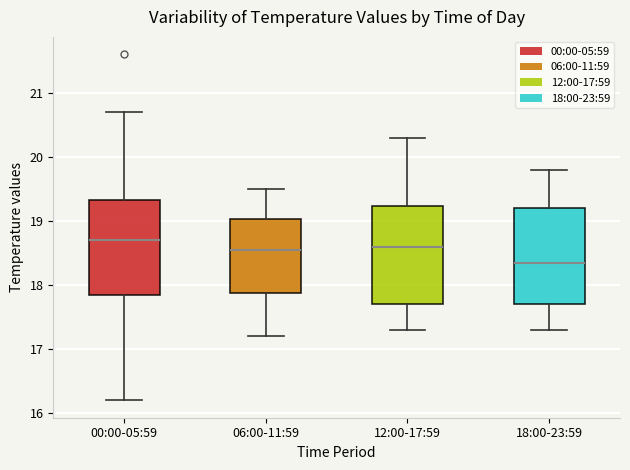

Which box's median line is the lowest?

18:00-23:59